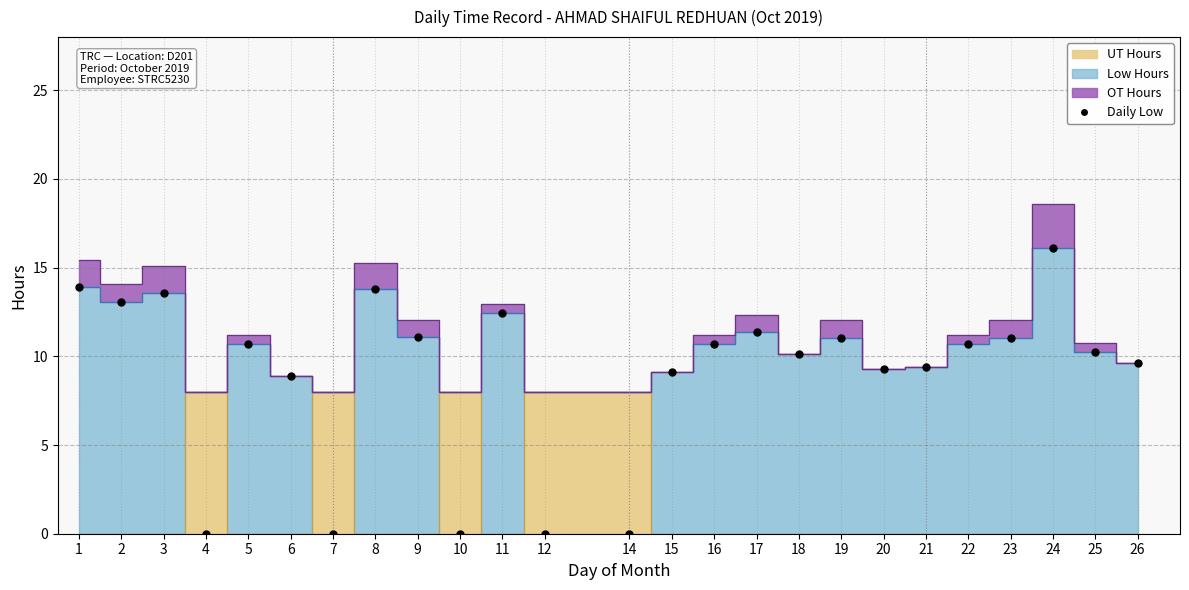

Between 17 and 25, which is larger?

17